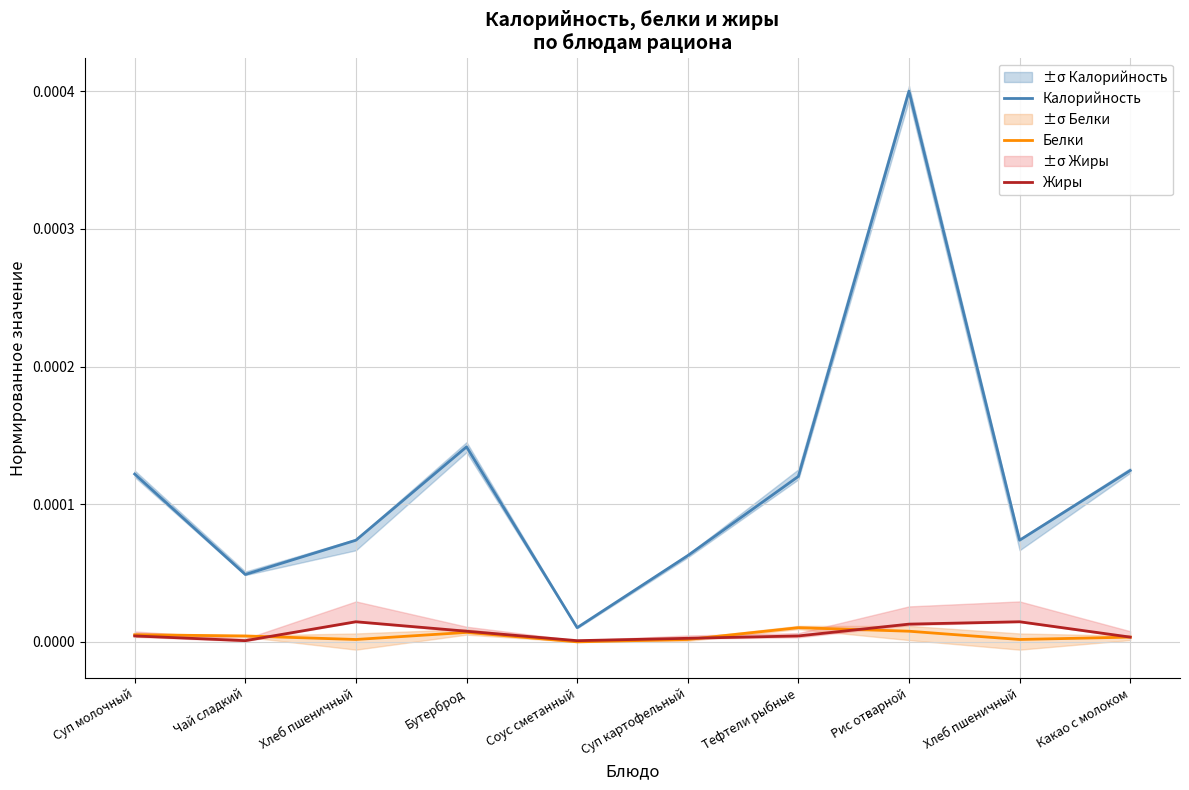

Which series changed the most between Суп картофельный and Тефтели рыбные?

Калорийность